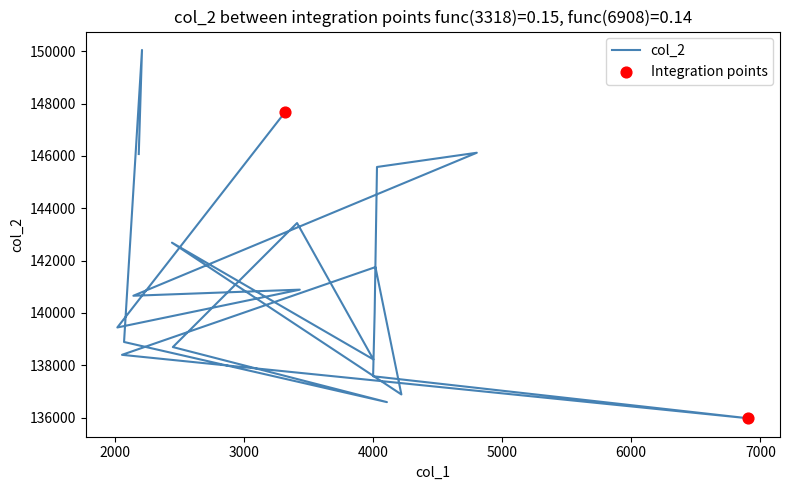

What is the change in value from 2020 to 2211?

+10611